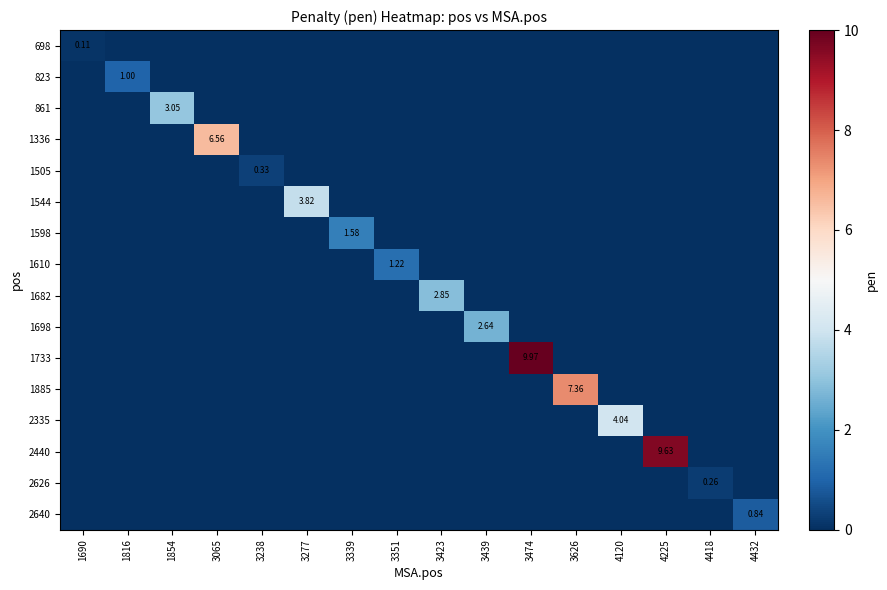

The 823 series shows 0.6 at 3439. True or false?

False